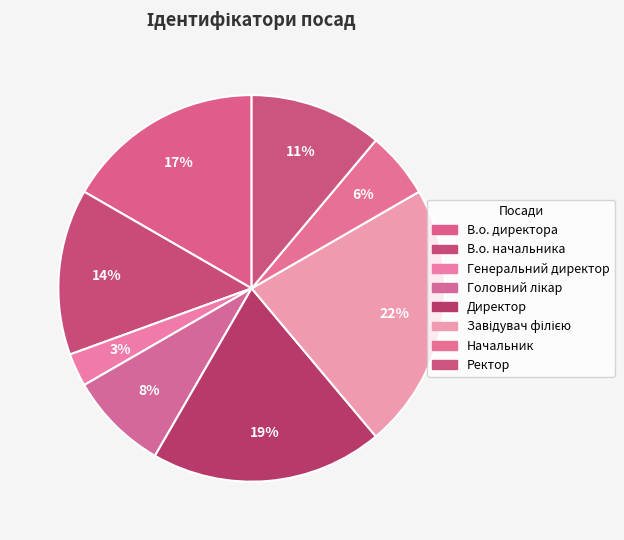

Which slice is the smallest?

Генеральний директор